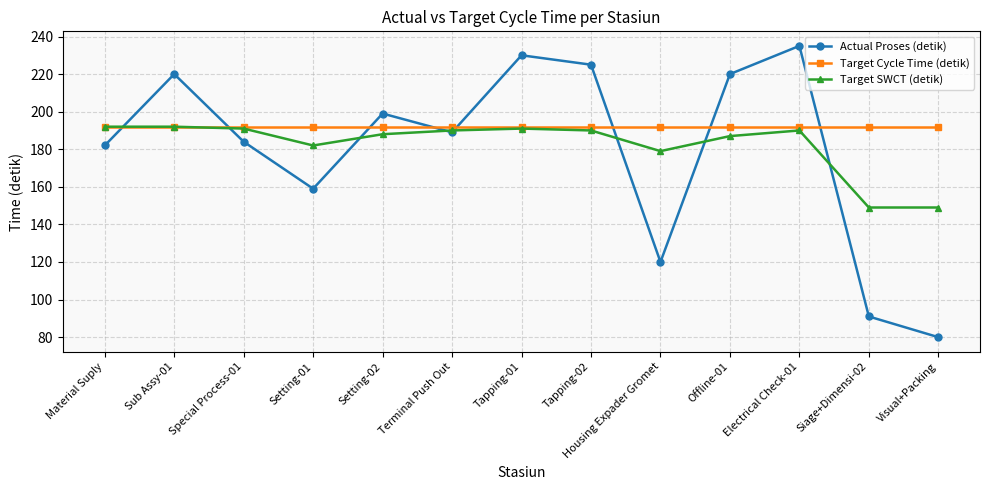

True or false: Actual Proses (detik) has a value of 129 at Electrical Check-01.

False